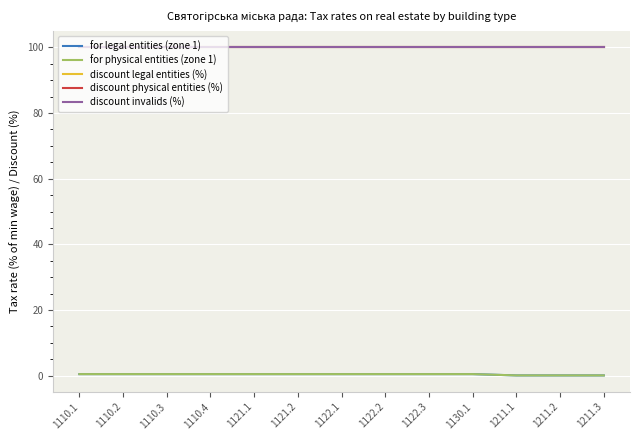

What is the label of the 9th point from the right?

1121.1